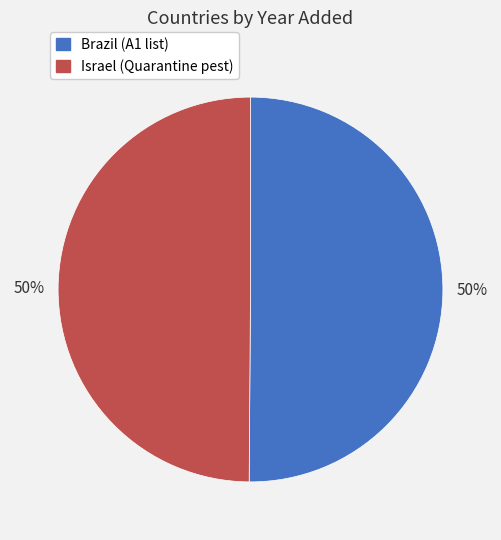

Approximately how many times larger is the value at Brazil compared to Israel?

1.0